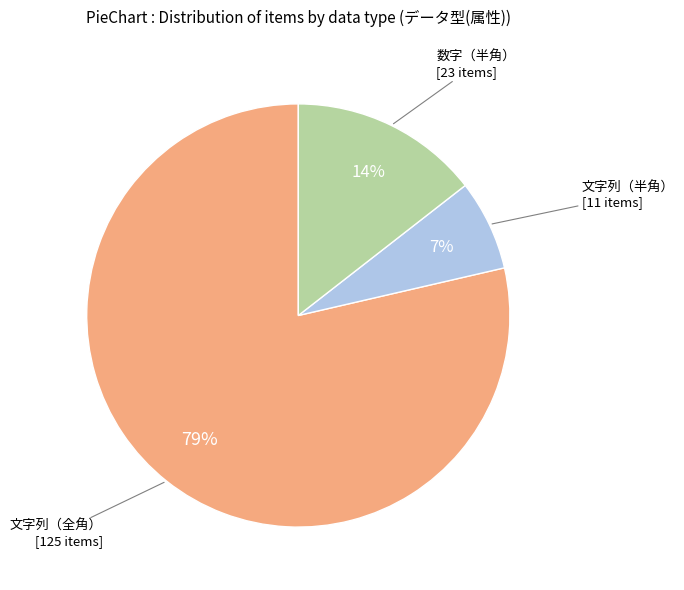

Does any single category account for the majority?

Yes